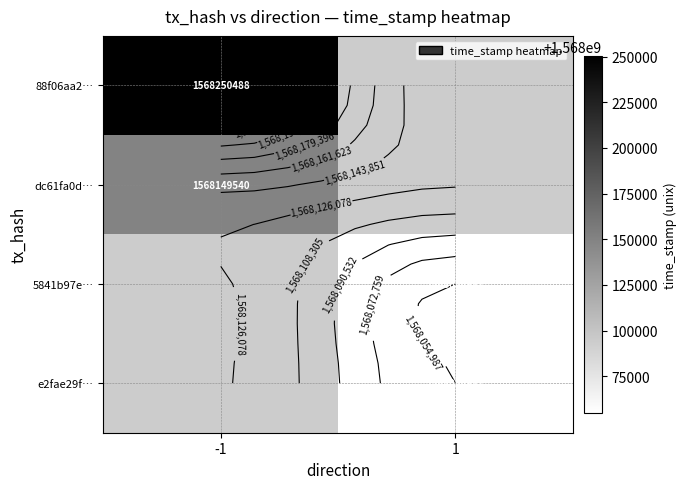

True or false: e2fae29f… has a value of 1568054987.0 at 1.

True